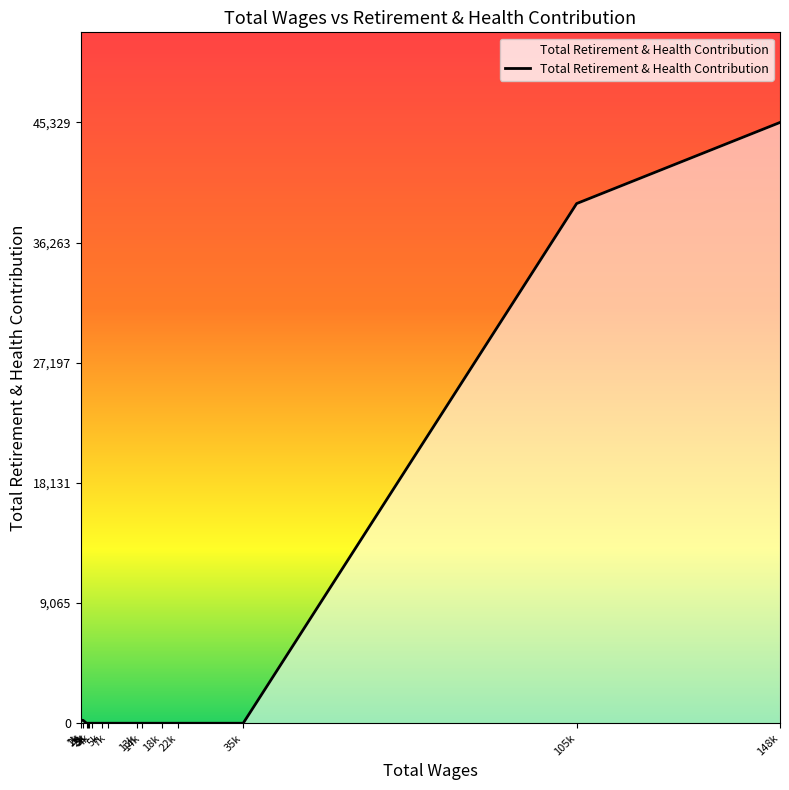

How many interior local peaks (higher than both neighbors) does the data have?

1